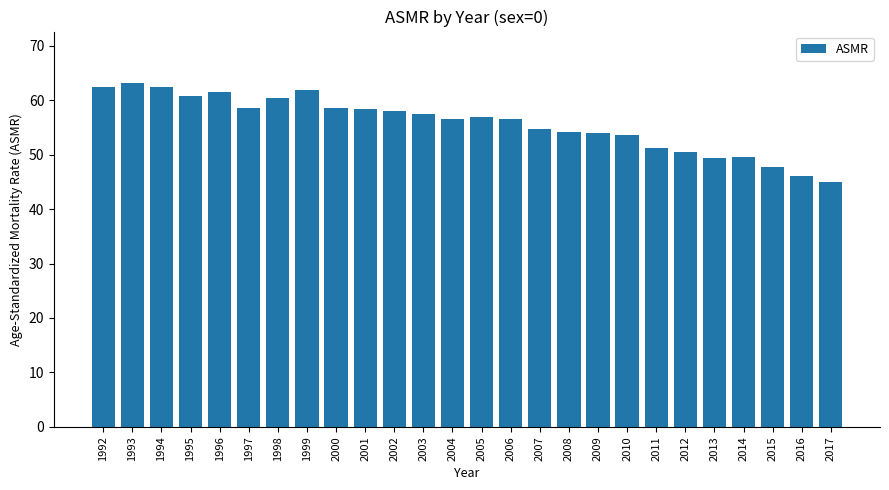

Between 2008 and 2011, which is larger?

2008